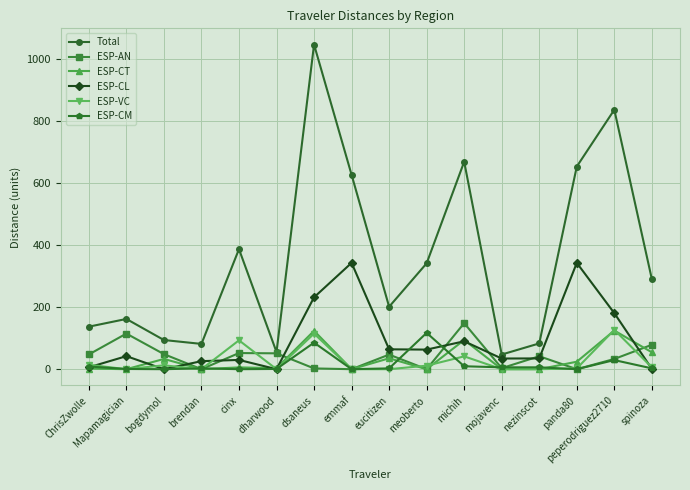

What is the highest value of the Total series?

1048.2